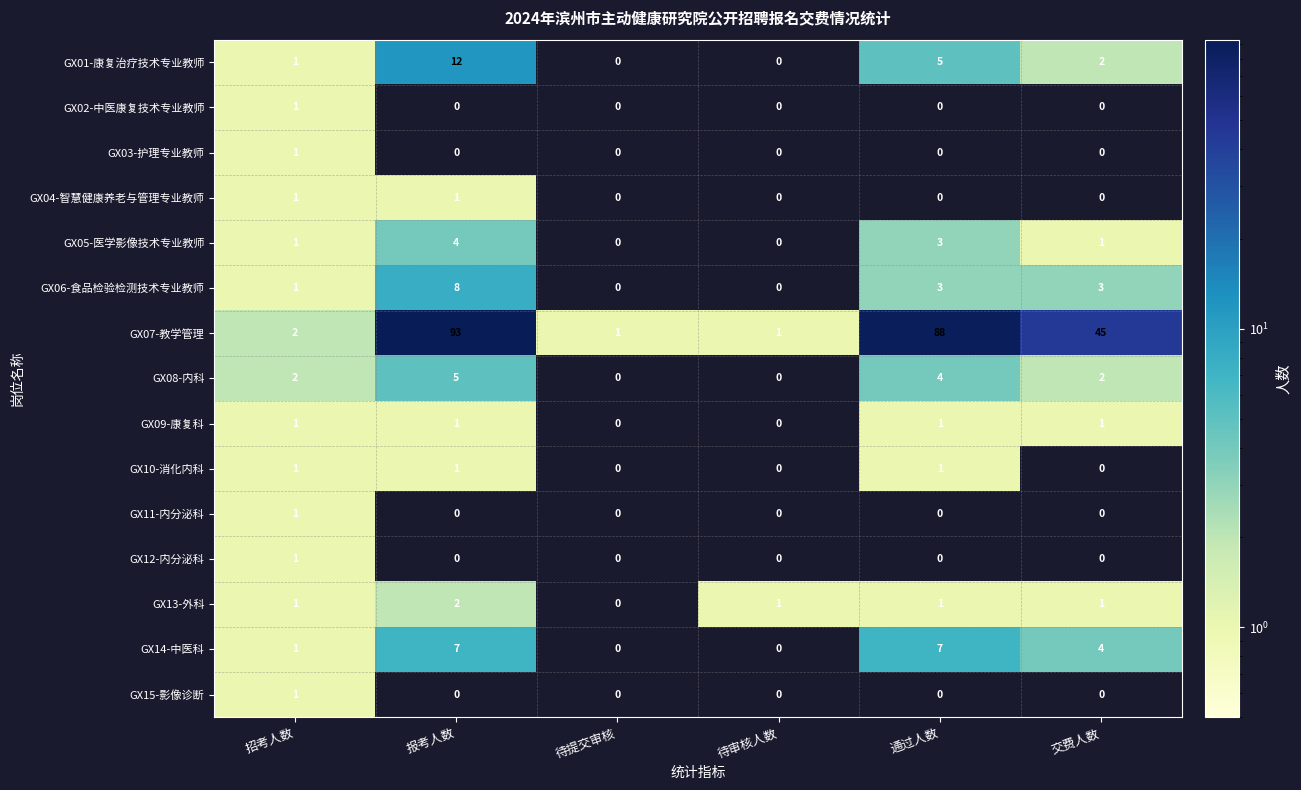

True or false: GX07-教学管理 has a value of 66 at 交费人数.

False